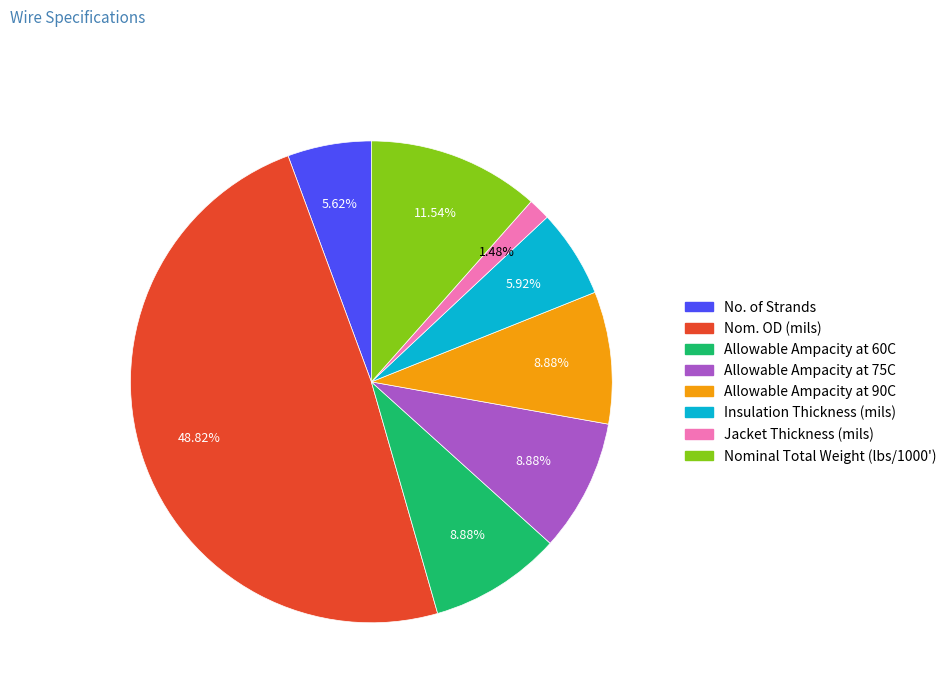

Is it true that No. of Strands is 6% of the pie?

True